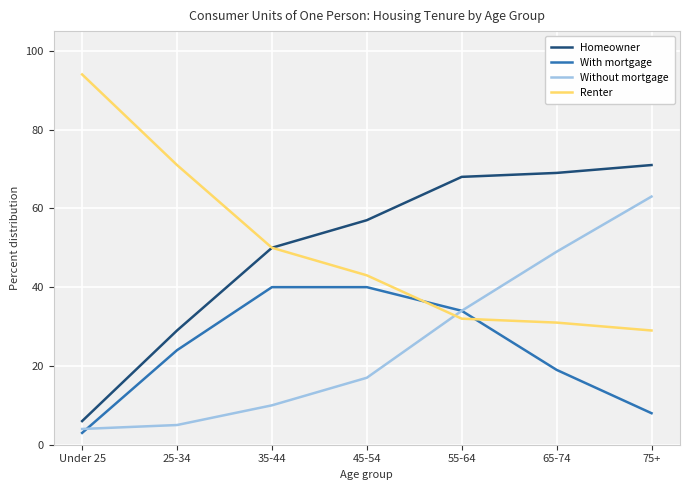

What is the spread (max minus min) of values at 75+?

63